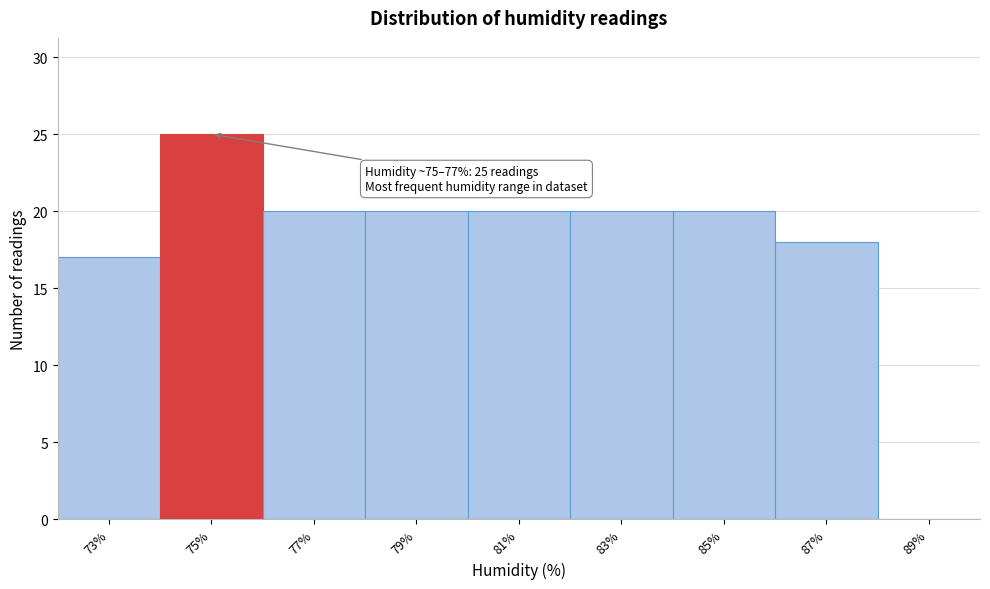

Reading left to right, list all the values displayed in this chart.

73%=17	75%=25	77%=20	79%=20	81%=20	83%=20	85%=20	87%=18	89%=0